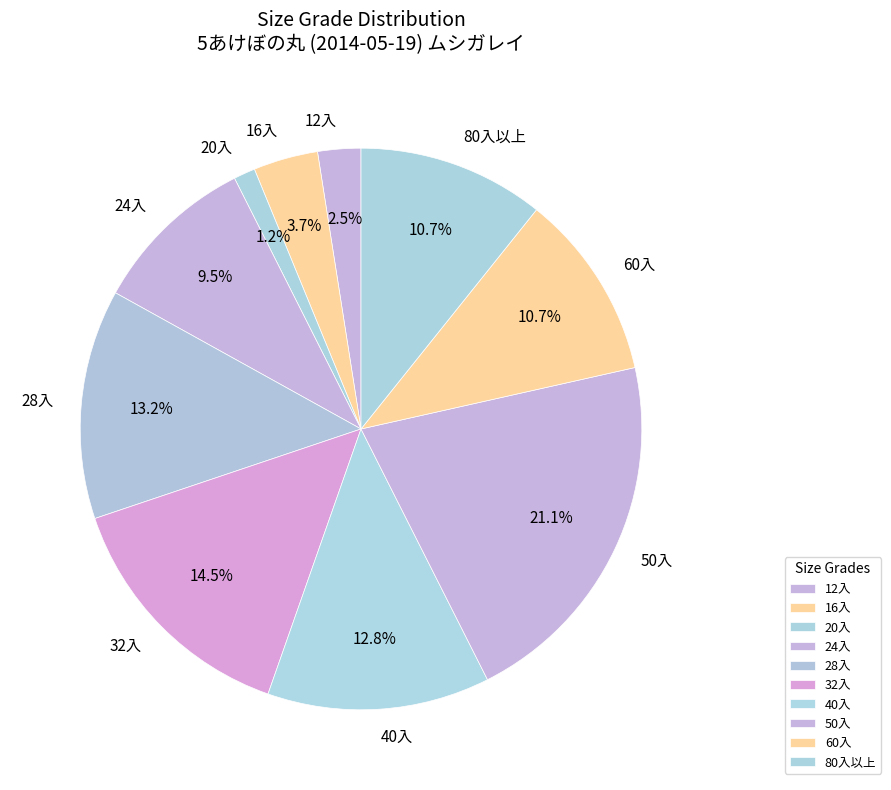

Approximately how many times larger is the value at 24入 compared to 16入?

2.6